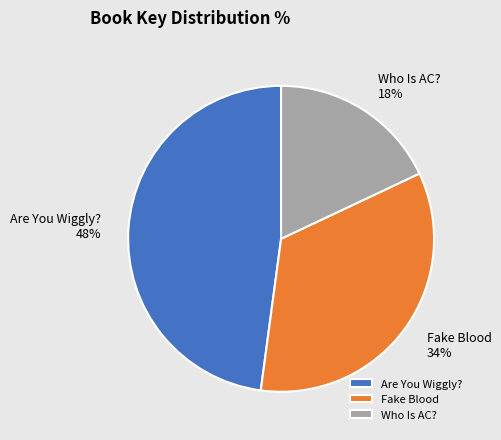

Is it true that Who Is AC? is 18% of the pie?

True